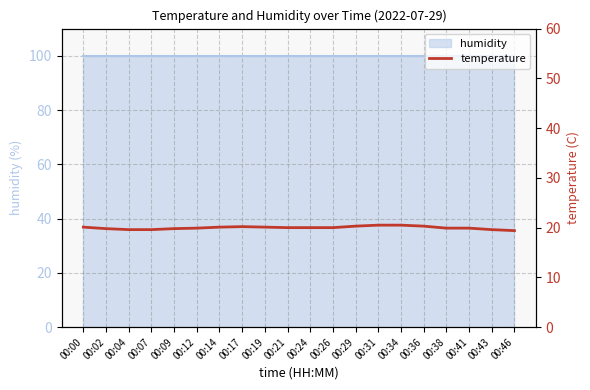

What is the difference between the second highest and minimum values?

1.1